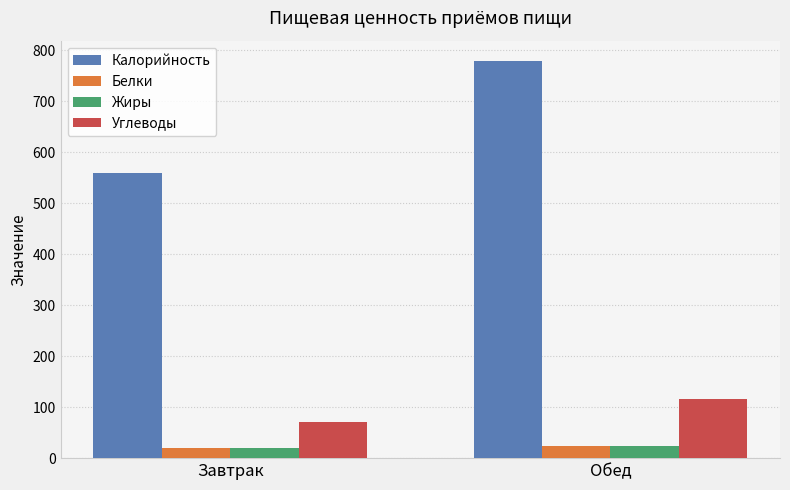

What is the smallest value displayed?

19.2